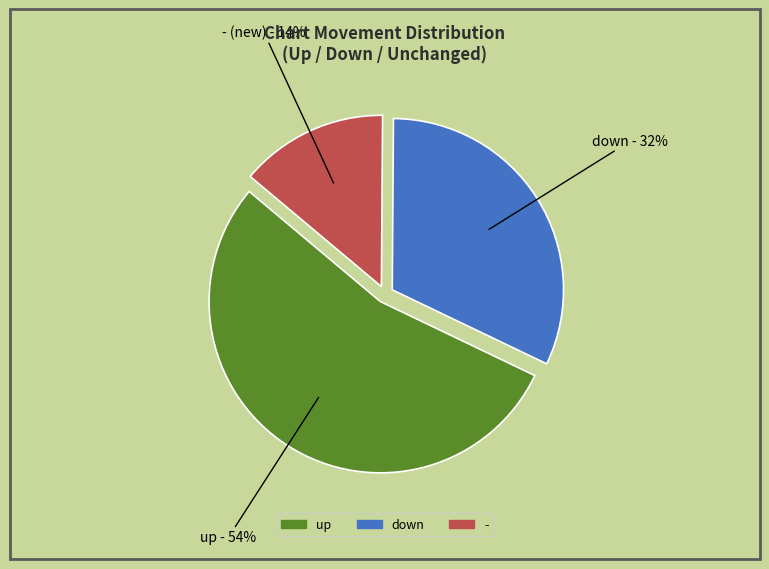

Do up and down together represent more than half of the pie?

Yes